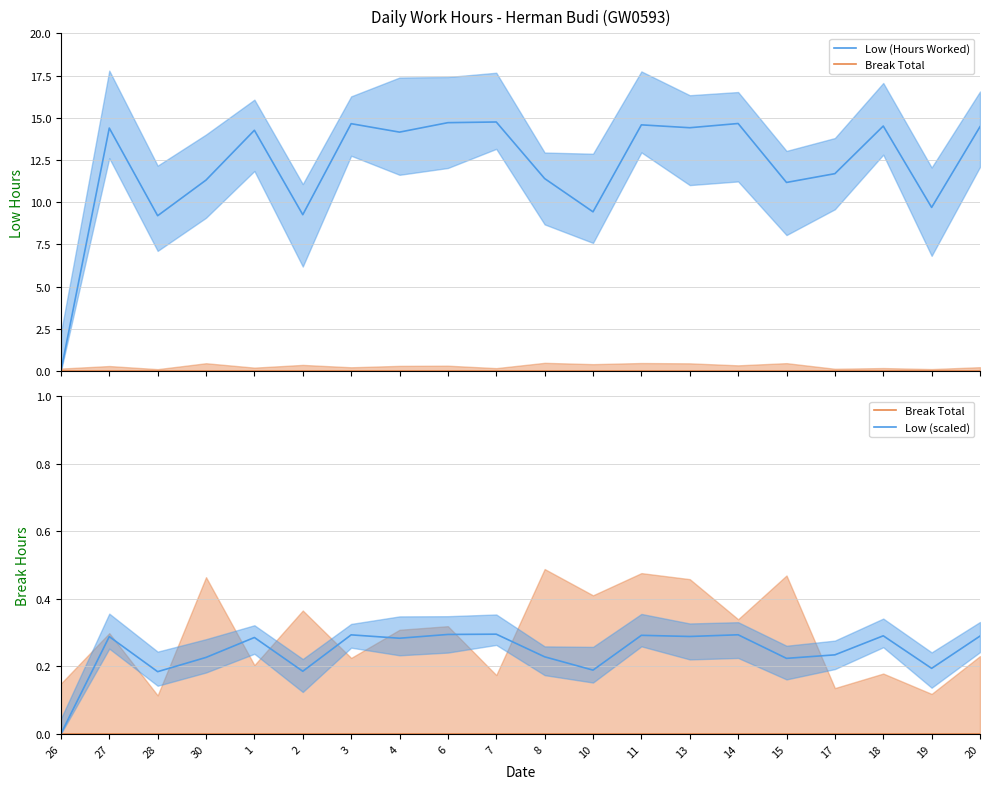

Which category has the highest value in the Break Total series?

26